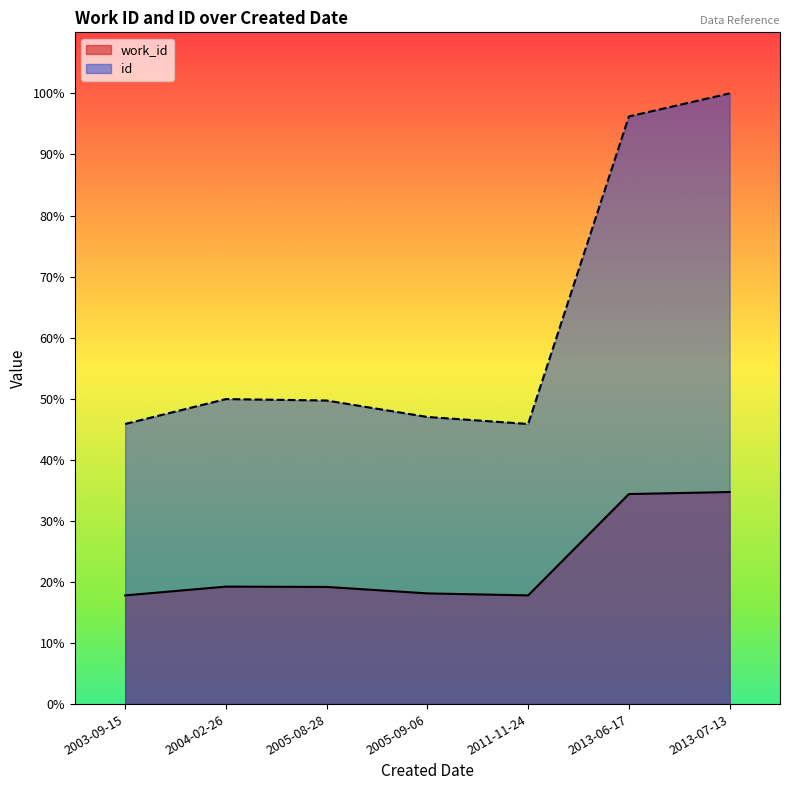

What is the total value across all series at 2004-02-26?

69.2